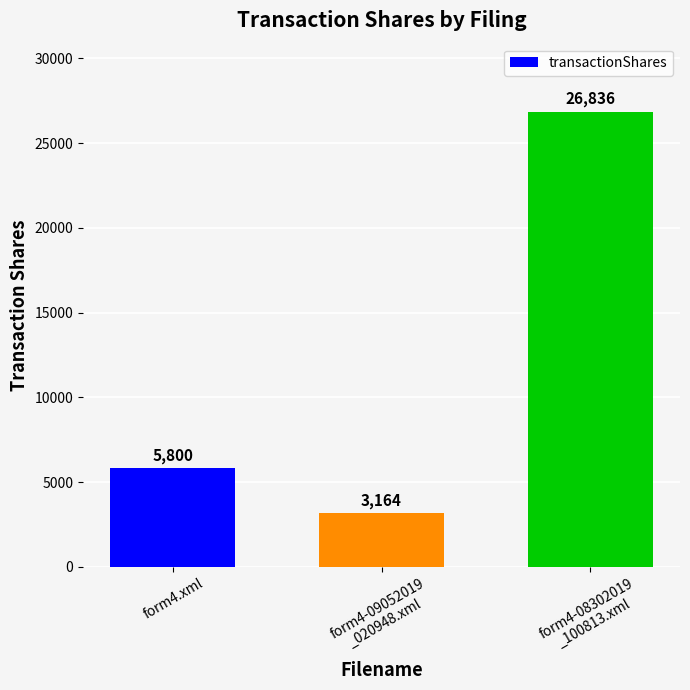

List the labels in order of value, largest first.

form4-08302019
_100813.xml, form4.xml, form4-09052019
_020948.xml